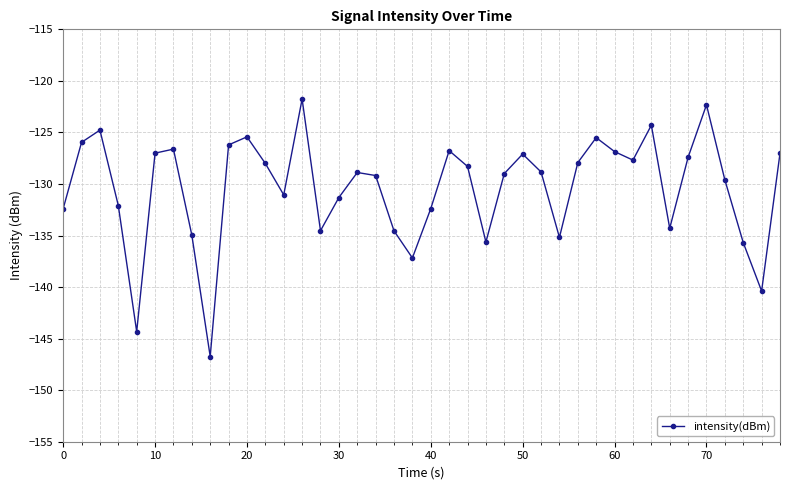

How many points are lower than both their immediate neighbors (excluding endpoints)?

10